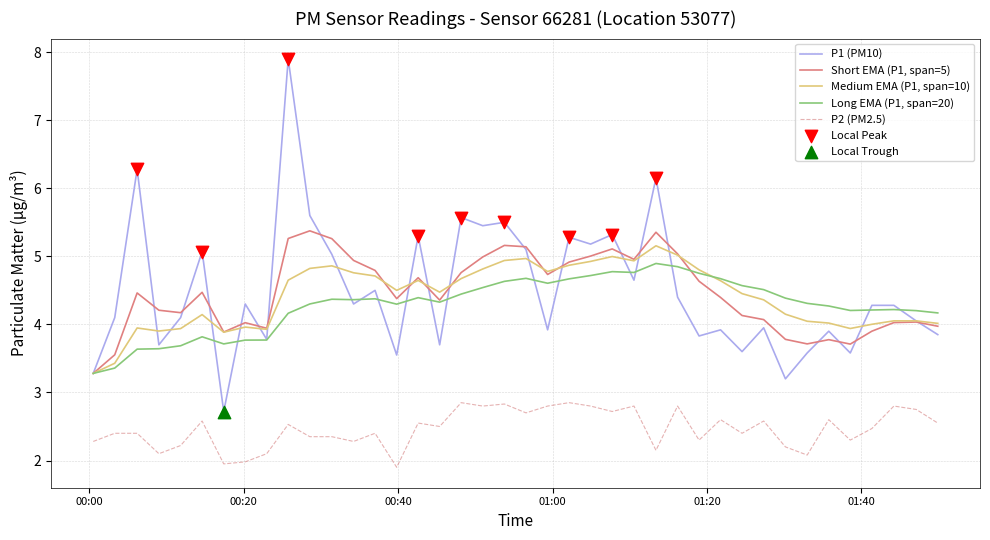

Which series has the widest spread of values?

P1 (PM10)